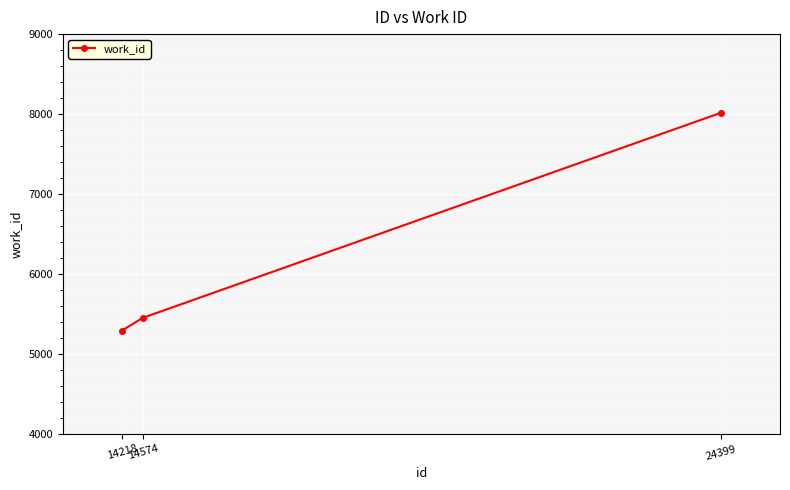

Where is the data nearest to the value 6654?

14574